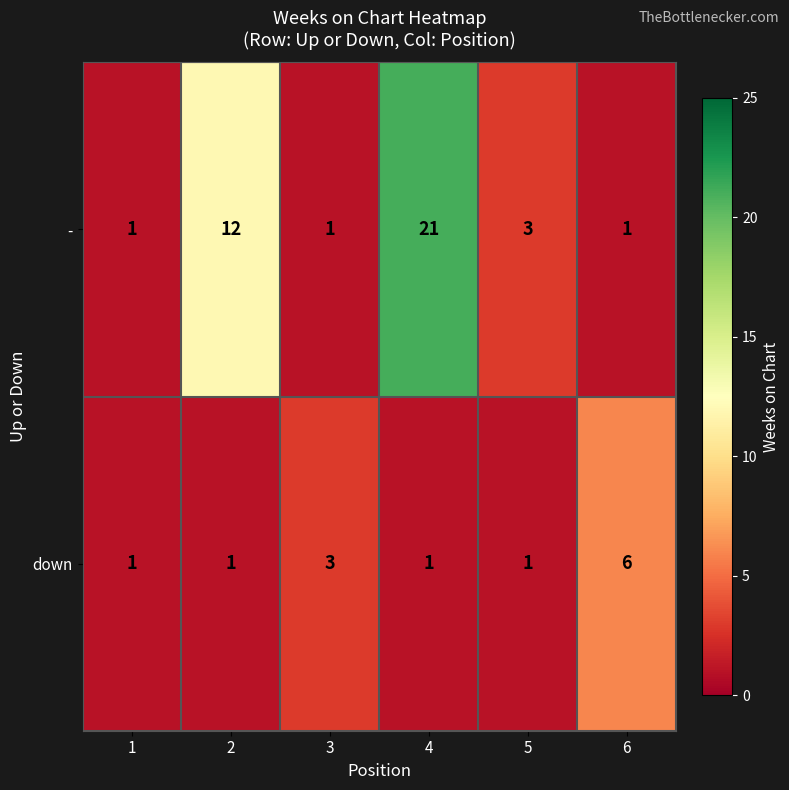

Rank the series by their average value, from highest to lowest.

-, down